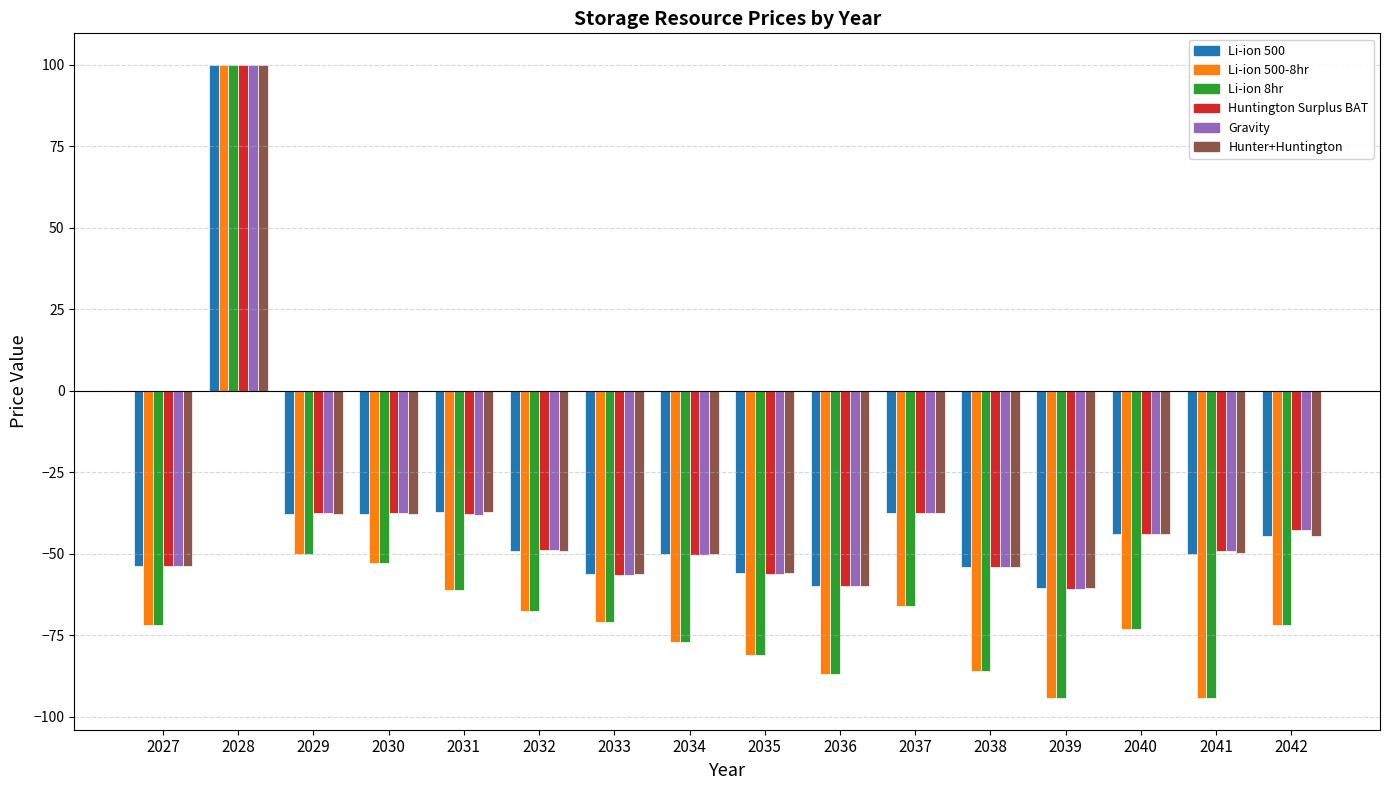

At which category is the sum across all series the highest?

2028